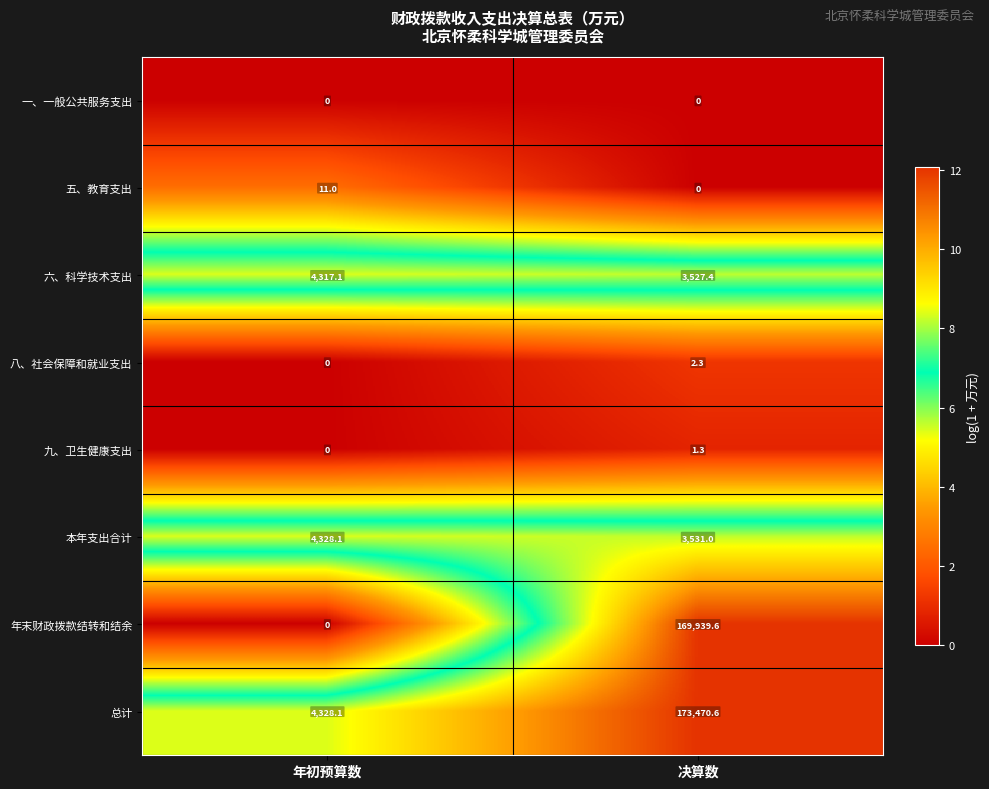

List the series in order of their peak value, highest first.

总计, 年末财政拨款结转和结余, 本年支出合计, 六、科学技术支出, 五、教育支出, 八、社会保障和就业支出, 九、卫生健康支出, 一、一般公共服务支出